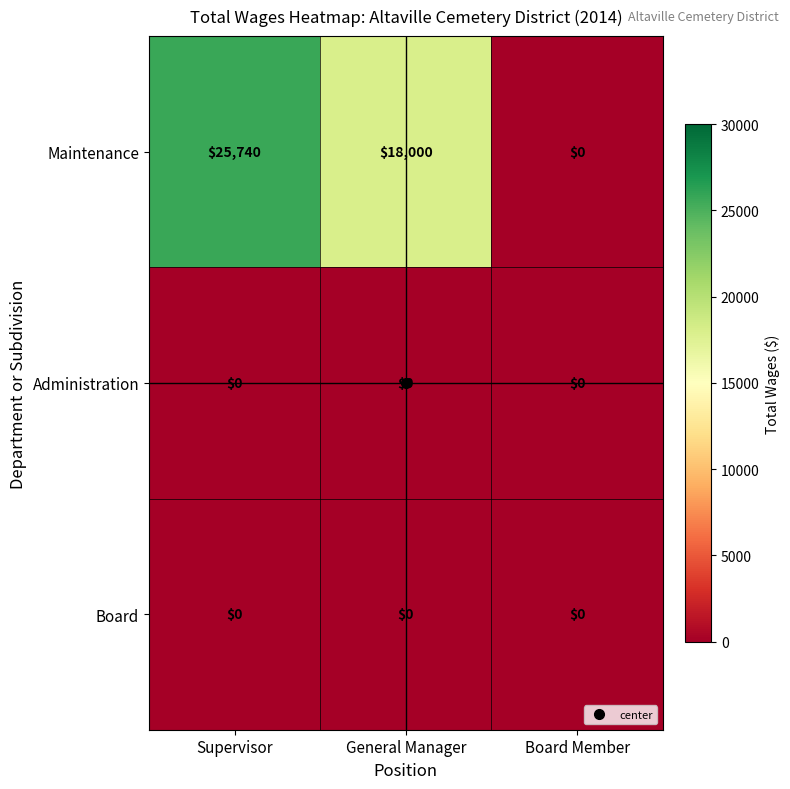

Between Supervisor and General Manager, which series saw the biggest shift?

Maintenance